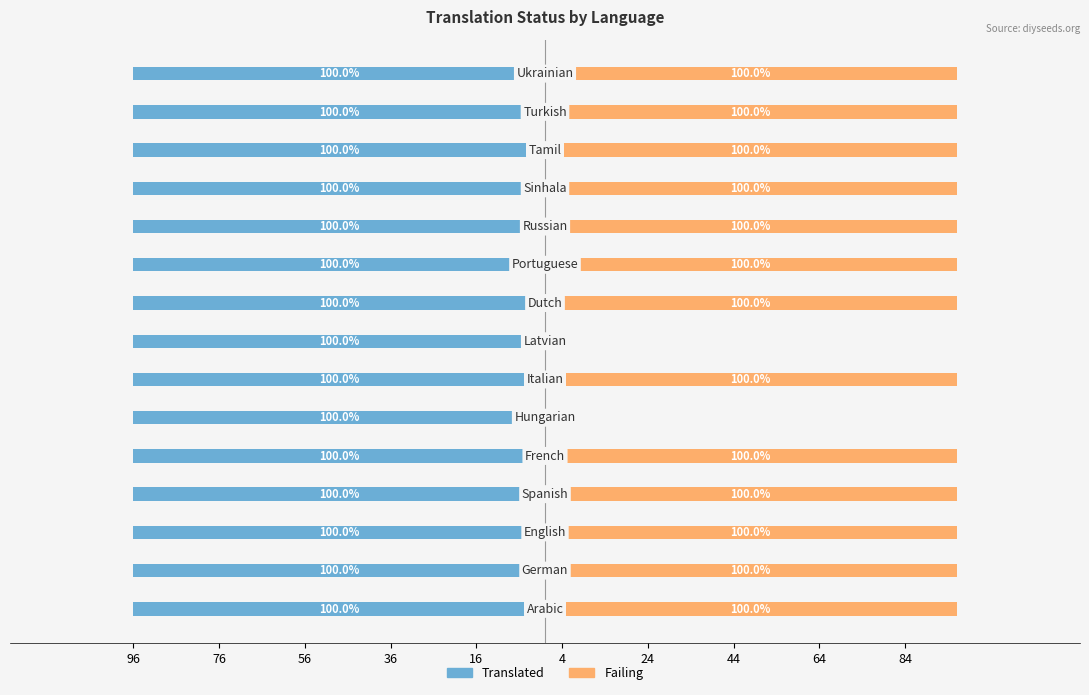

How many bars are there in each group?

2